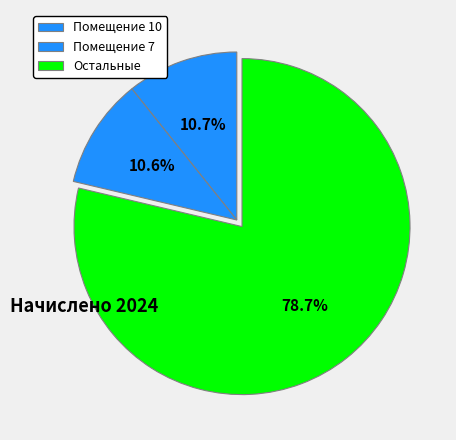

How many slices are in this pie chart?

3